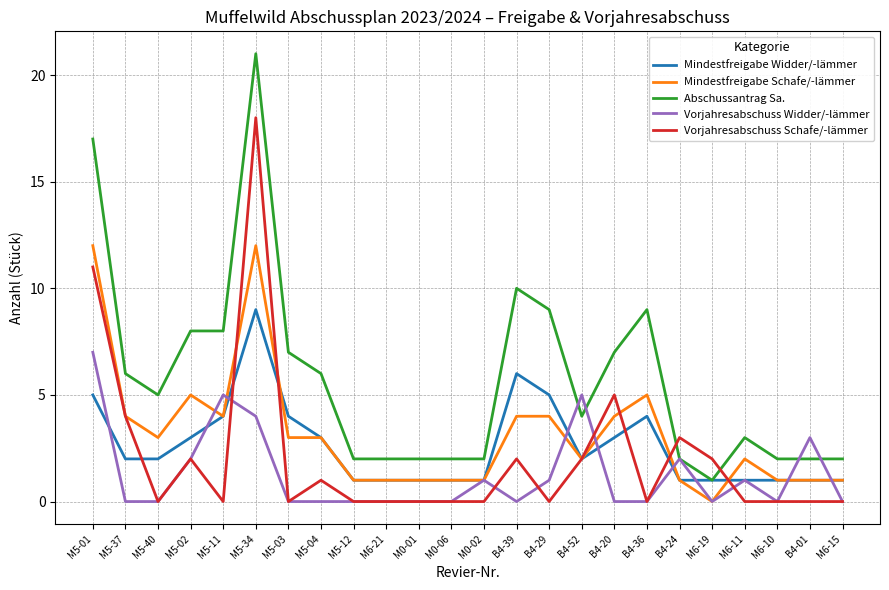

What is the highest value of the Abschussantrag Sa. series?

21